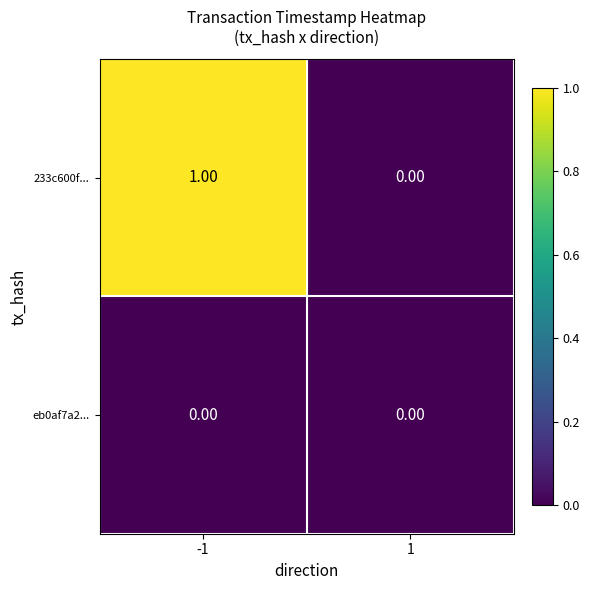

Between -1 and 1, which series saw the biggest shift?

233c600f...